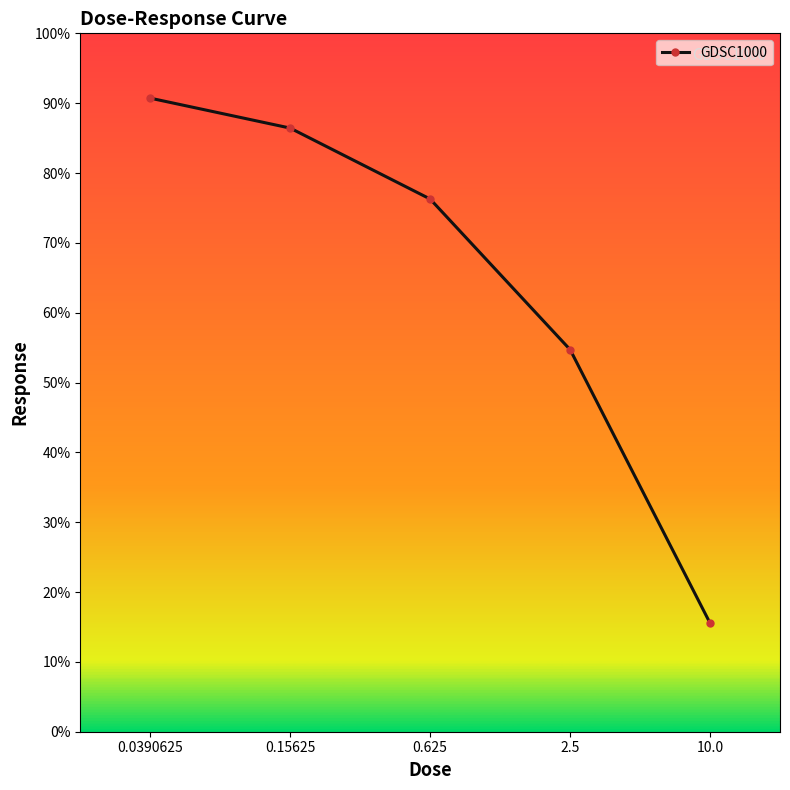

The value at 10.0 is 15.5. True or false?

True